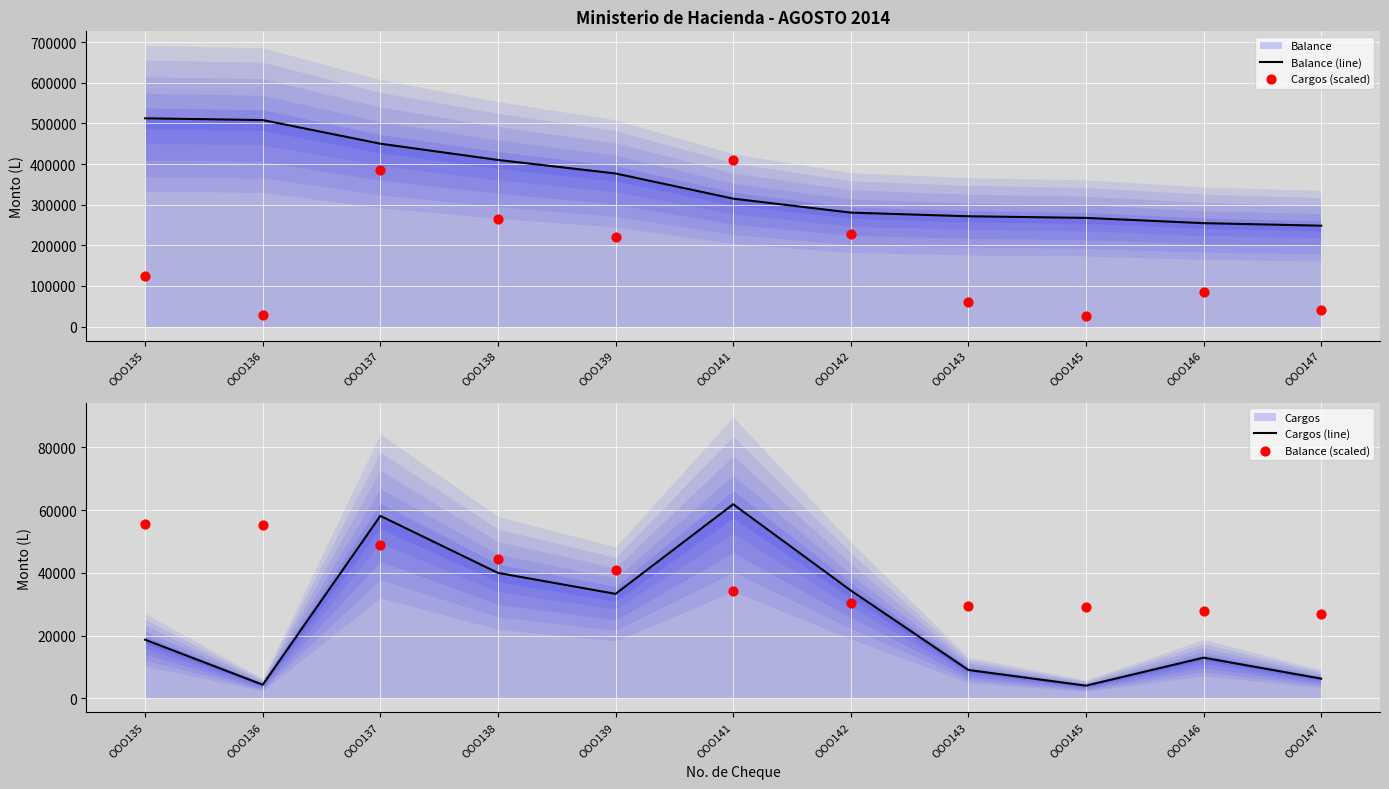

What is the total value across all series at OOO145?

327043.3